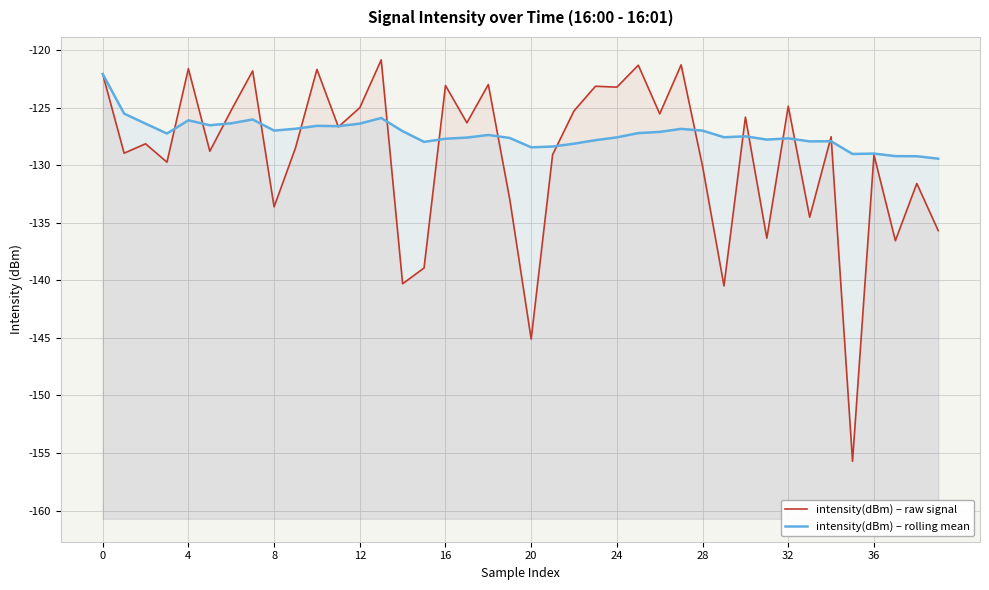

What is the total value across all series at 18?

-250.3